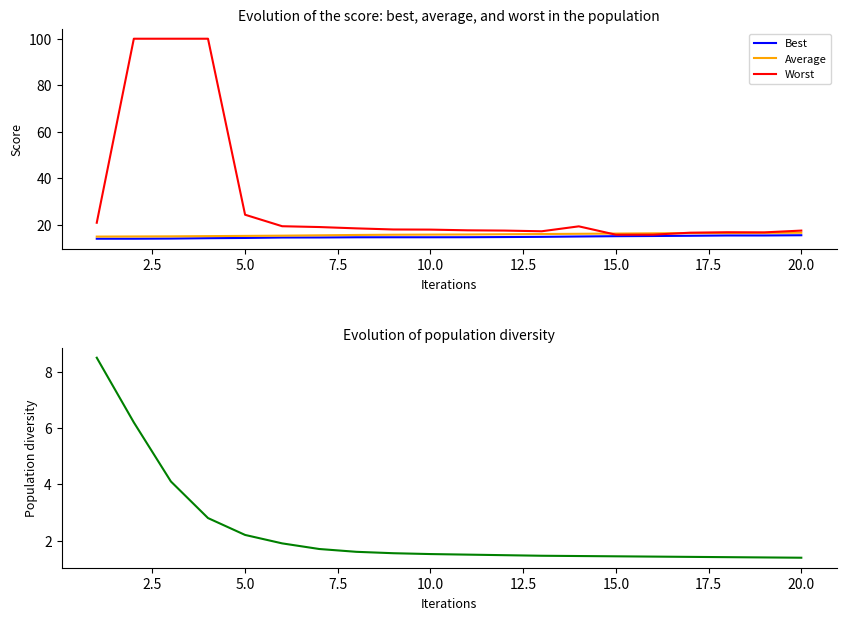

What is the average value of the Diversity series?

2.3